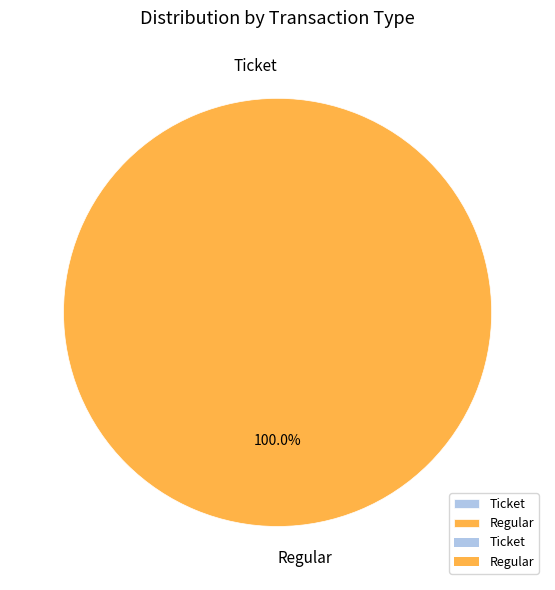

True or false: Ticket accounts for 1% of the total.

False